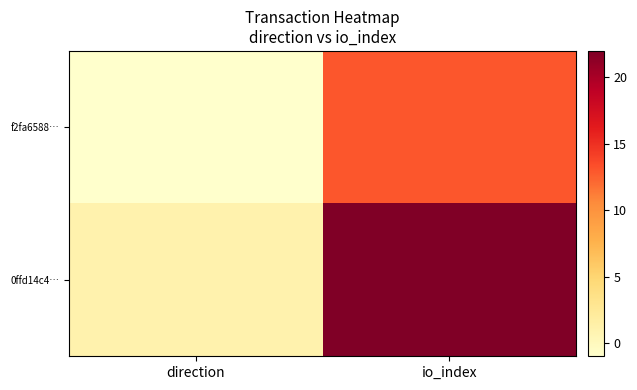

Rank the series at io_index from lowest to highest value.

f2fa6588…, 0ffd14c4…